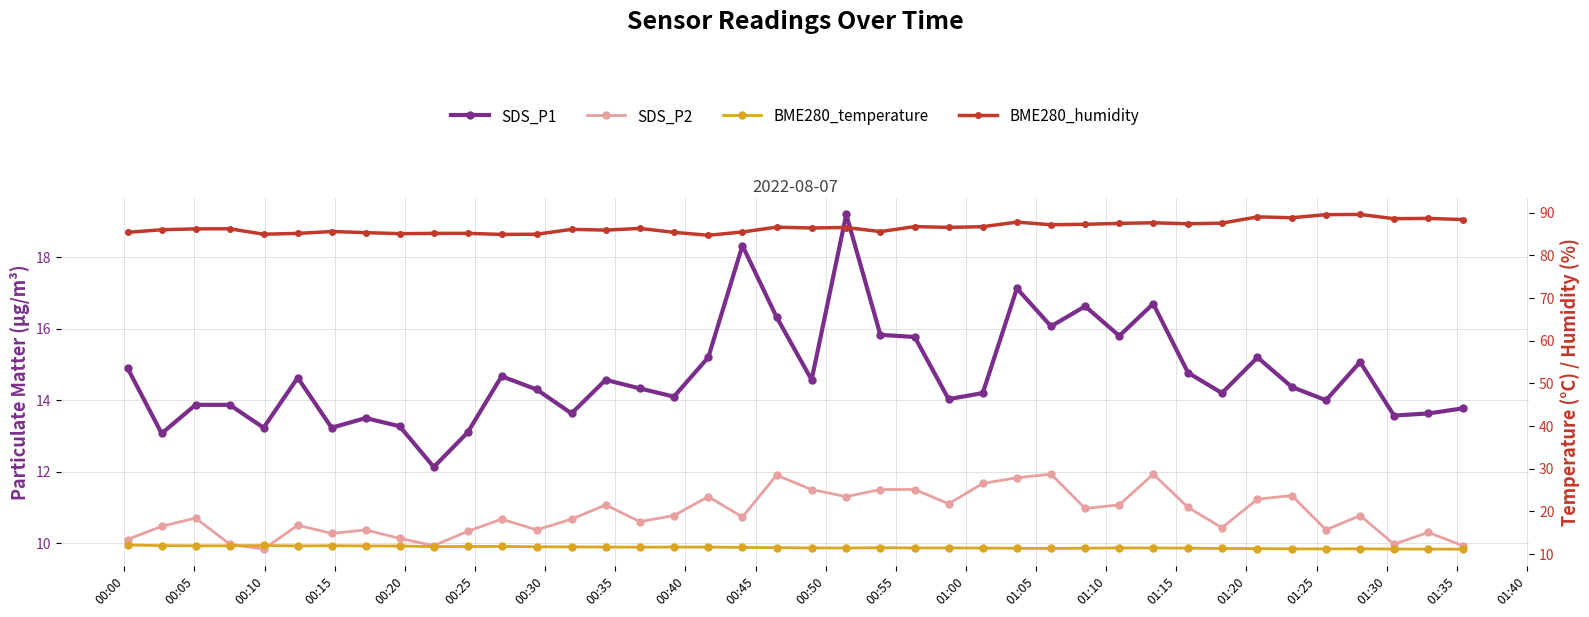

What is the smallest value displayed?

9.8